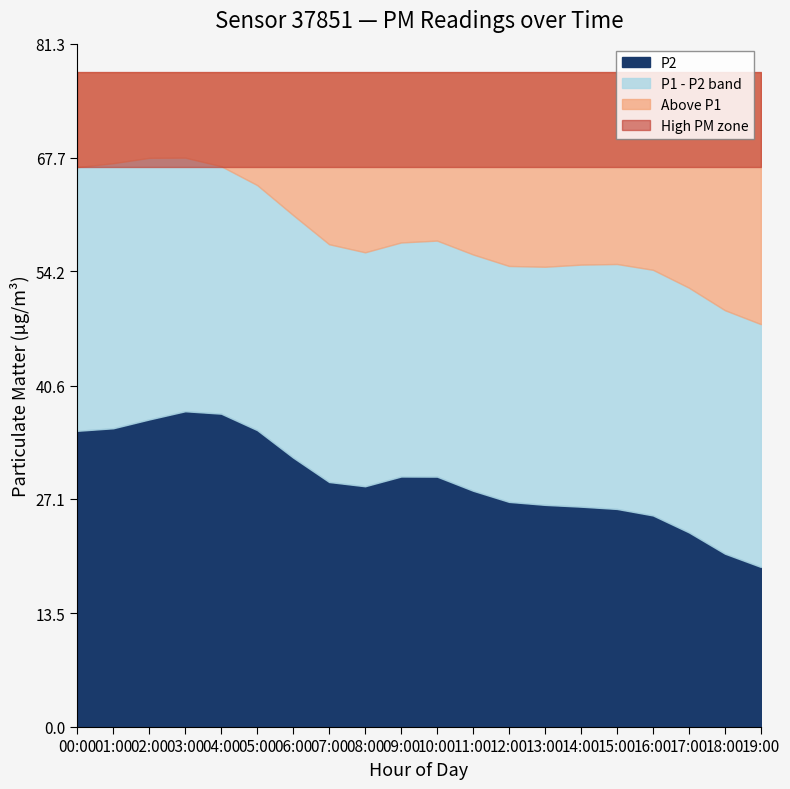

True or false: P2 and P1 intersect in this chart.

False